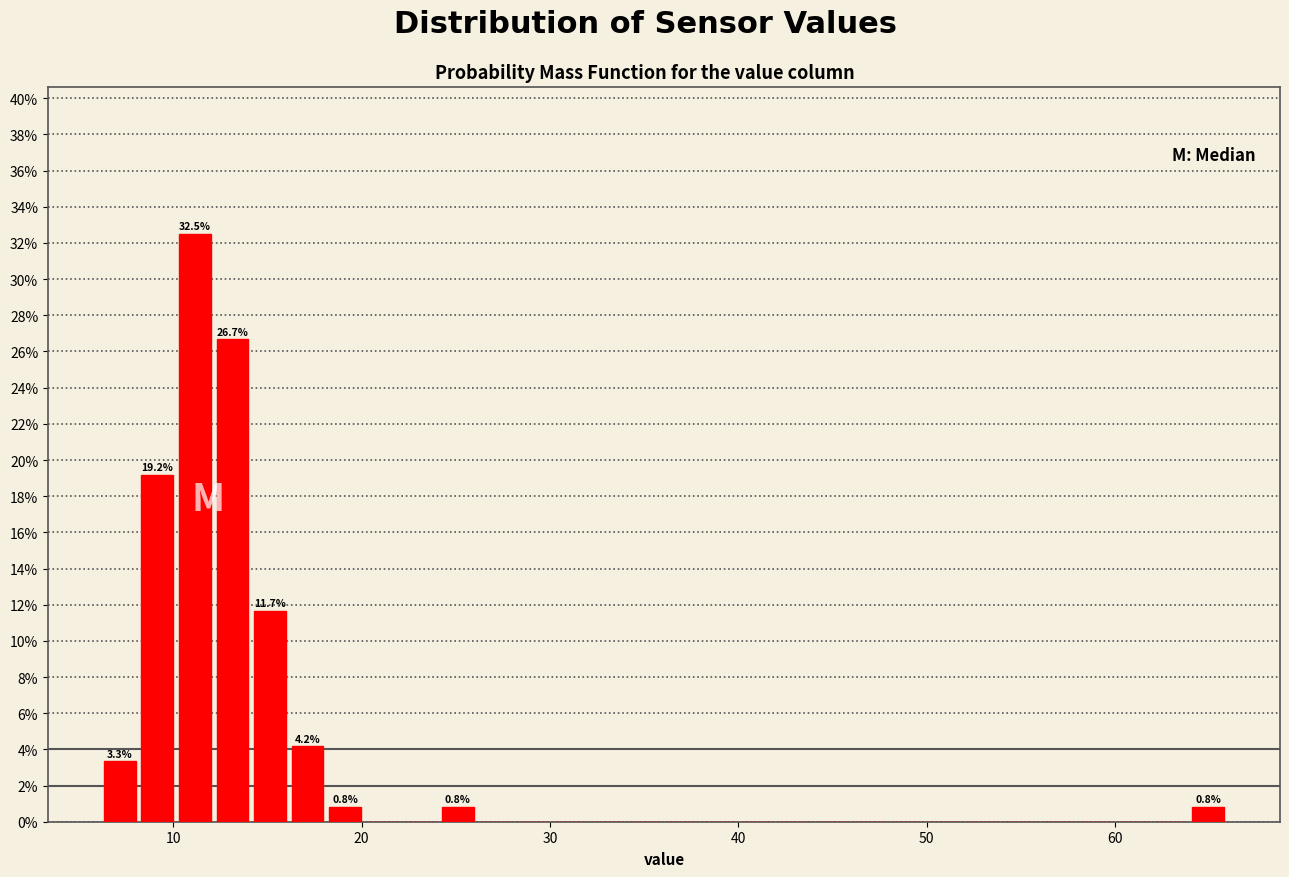

Around what value on the x-axis is the tallest bar? Give the approximate position of its centre, as read against the axis.

11